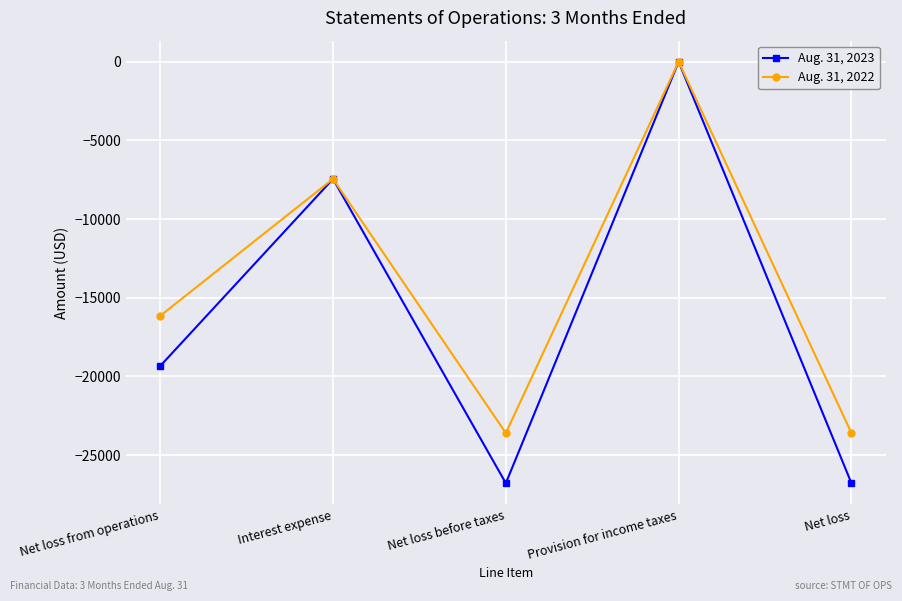

Which series has the widest spread of values?

Aug. 31, 2023